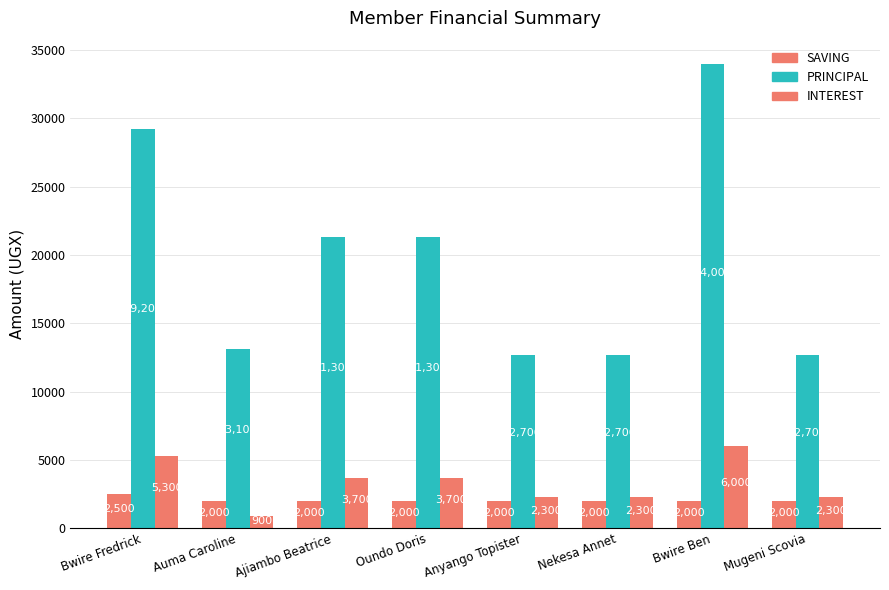

Count the number of categories in the chart.

8